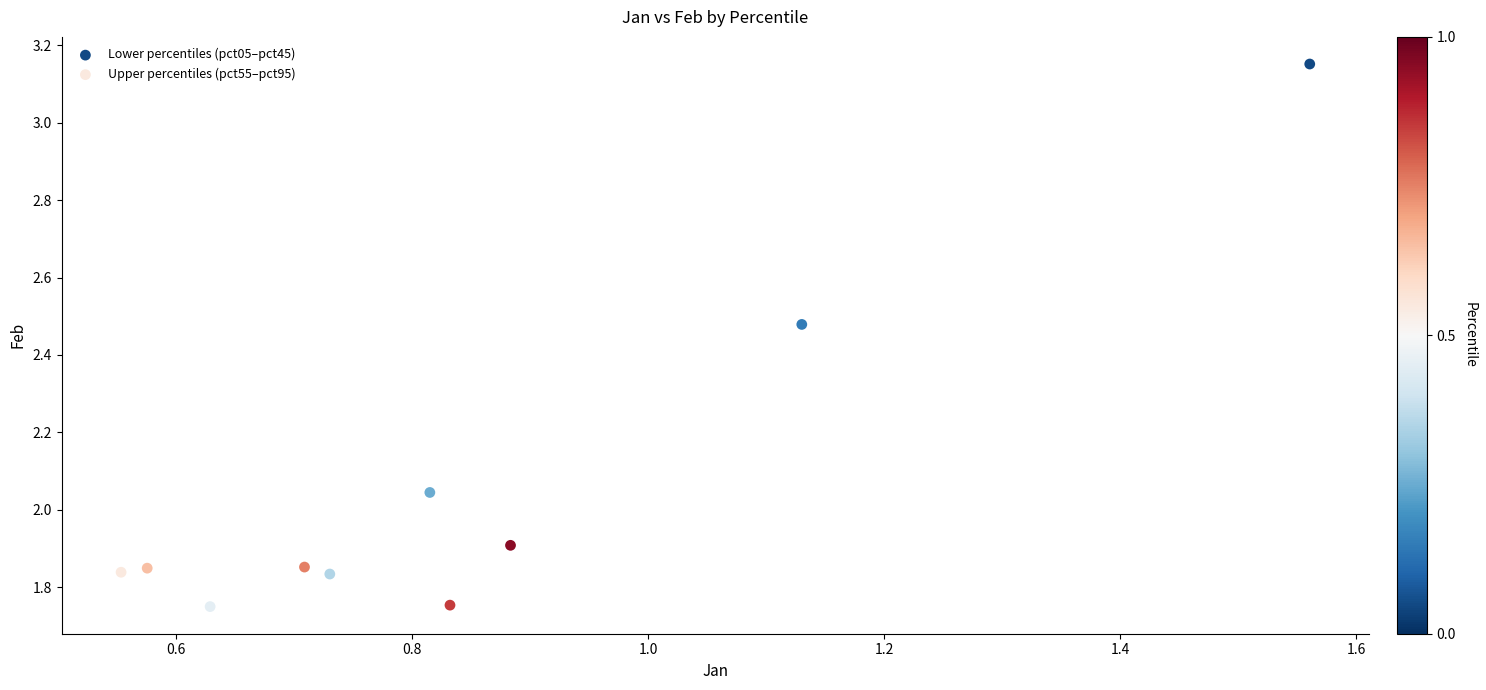

Which series contains the highest Y value?

Lower percentiles (pct05–pct45)